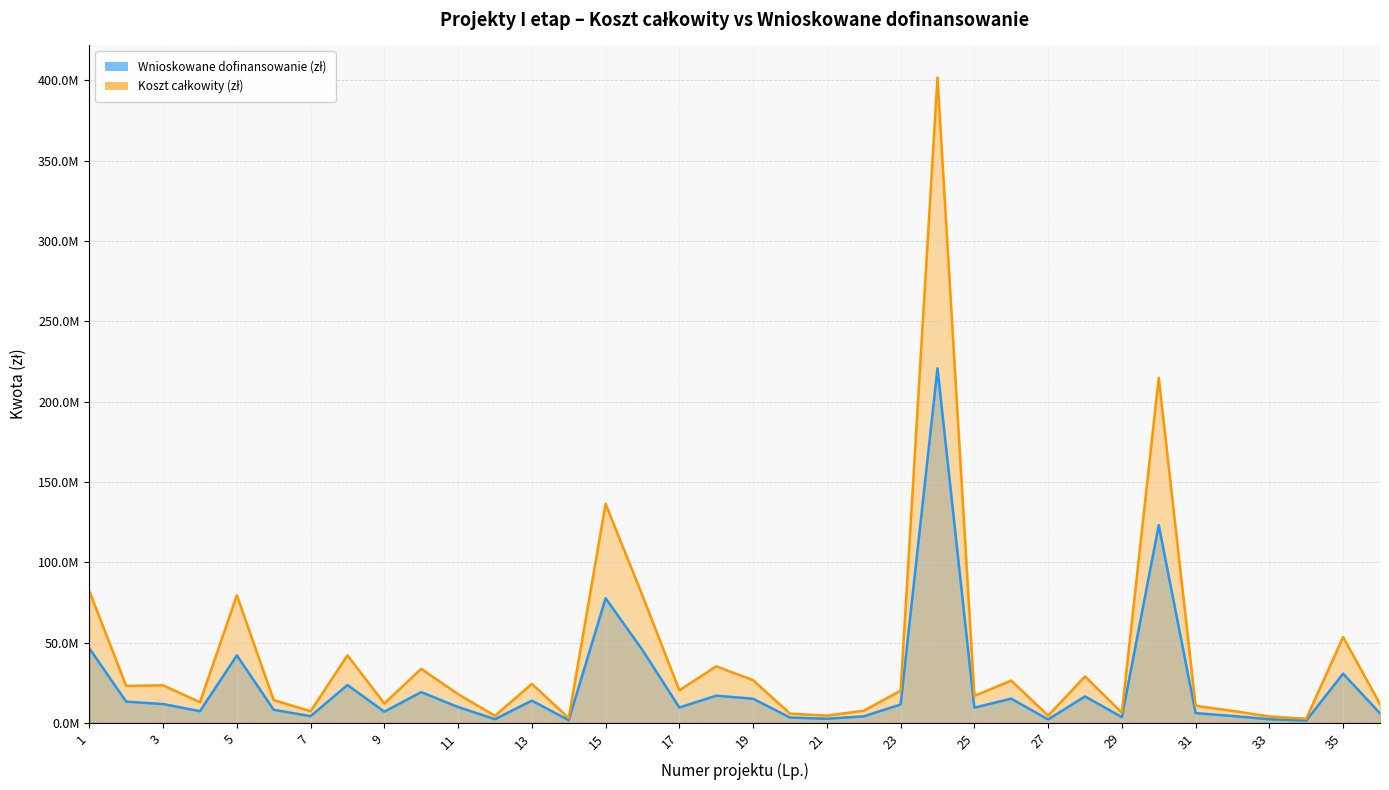

Reading left to right, what are all the values shown in this chart?

Wnioskowane dofinansowanie (zł): 1=46358385.2	2=13197837.1	3=11708326.0	4=7261968.5	5=42030005.1	6=8122929.4	7=4161939.6	8=23575749.2	9=6957814.2	10=19160817.2	11=9875432.1	12=2297061.5	13=13823605.9	14=1660439.4	15=77599406.1	16=45319783.5	17=9572458.9	18=16929678.3	19=15021162.0	20=3308364.5	21=2564128.0	22=4062885.7	23=11429542.7	24=220770296.4	25=9469079.1	26=15077306.3	27=2124743.6	28=16456874.3	29=3585479.4	30=123092513.8	31=6085013.0	32=4271876.1	33=2251960.9	34=1474170.1	35=30642248.0	36=5911279.2
Koszt całkowity (zł): 1=82015205.4	2=23023699.5	3=23388490.8	4=12852146.0	5=79420088.6	6=14193204.7	7=7260526.5	8=42026335.6	9=12068938.8	10=33668293.1	11=17863864.7	12=4376128.7	13=24290050.5	14=2959913.8	15=136353242.2	16=79242103.8	17=20247191.3	18=35213150.3	19=26584275.0	20=5743860.0	21=4505539.2	22=7573476.7	23=19990703.5	24=401763266.9	25=16758264.4	26=26325530.9	27=4468173.2	28=28918309.2	29=6345539.0	30=214898593.8	31=10615498.2	32=7452311.5	33=3957017.0	34=2571697.8	35=53455570.0	36=11710518.5